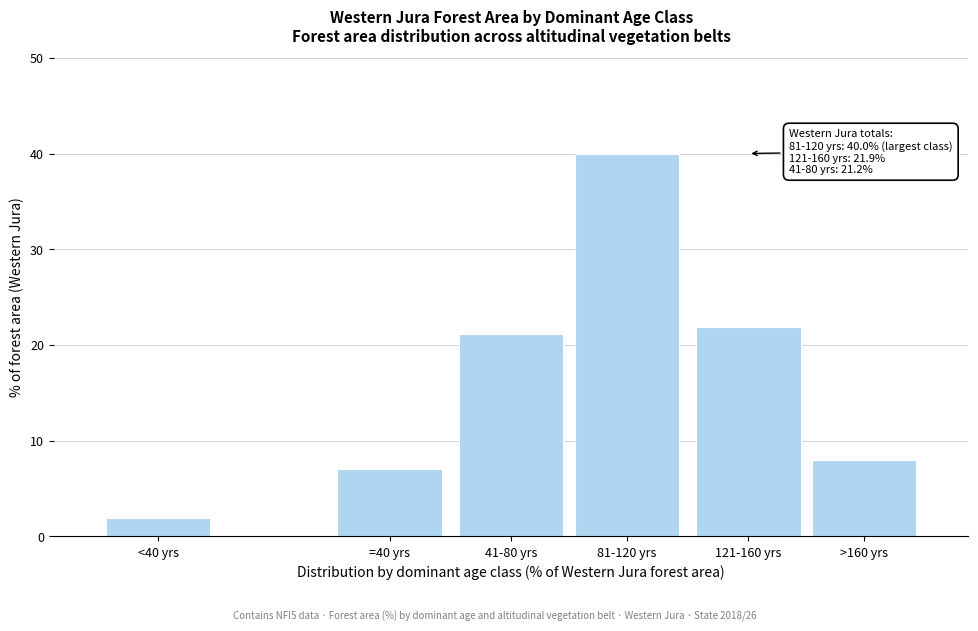

Reading left to right, list all the values displayed in this chart.

1.9	7.0	21.2	40.0	21.9	8.0